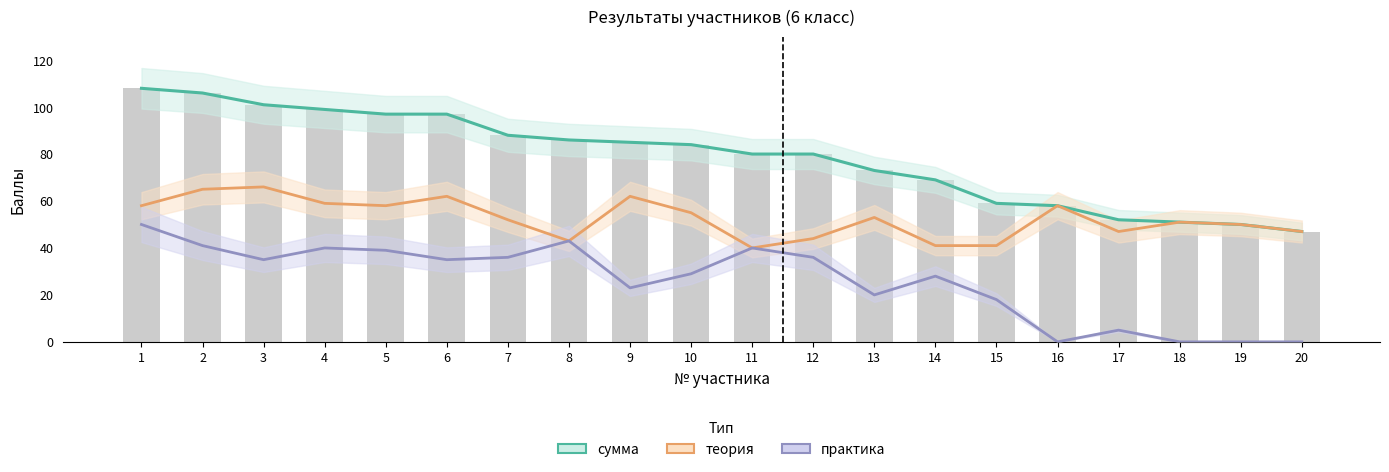

What is the difference between the maximum and minimum values in the практика series?

50